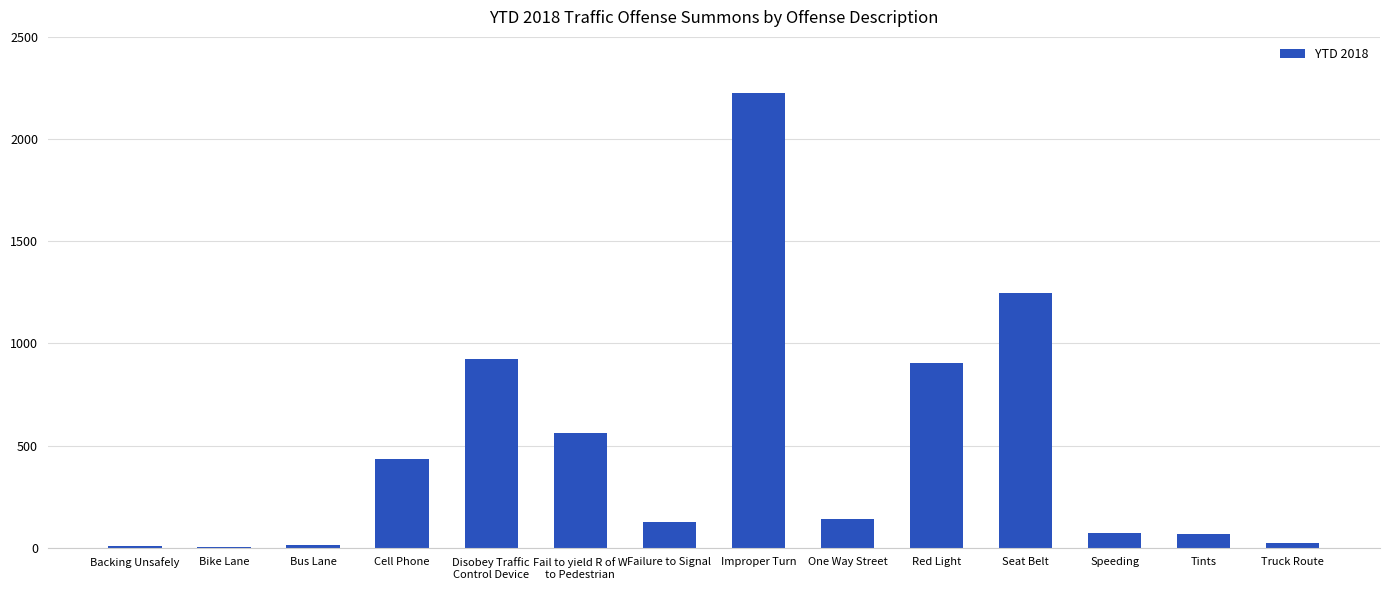

At which category does the chart reach its peak across all series?

Improper Turn